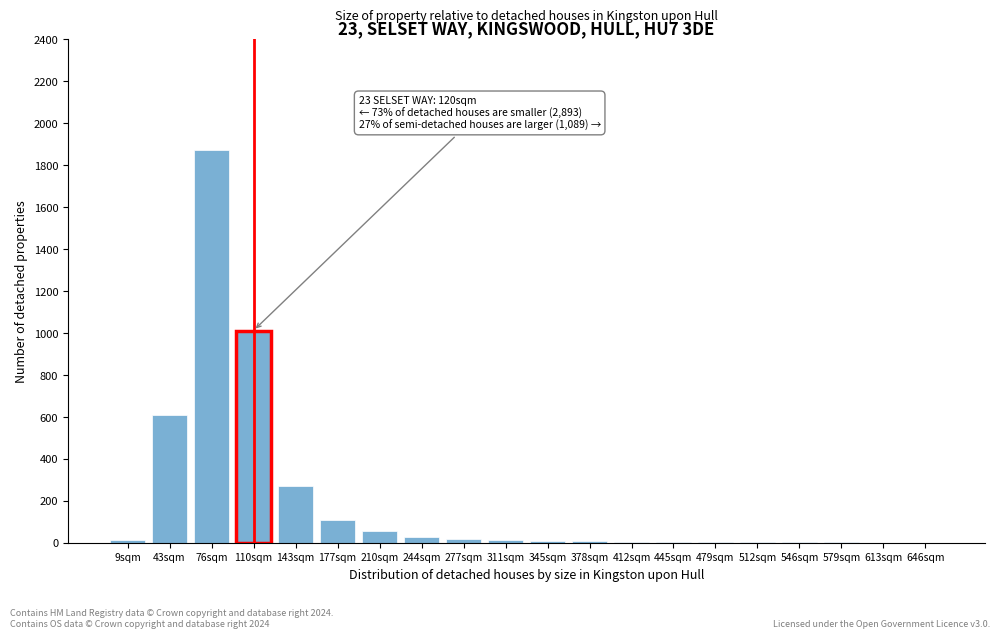

What is the maximum value shown in the chart?

1872